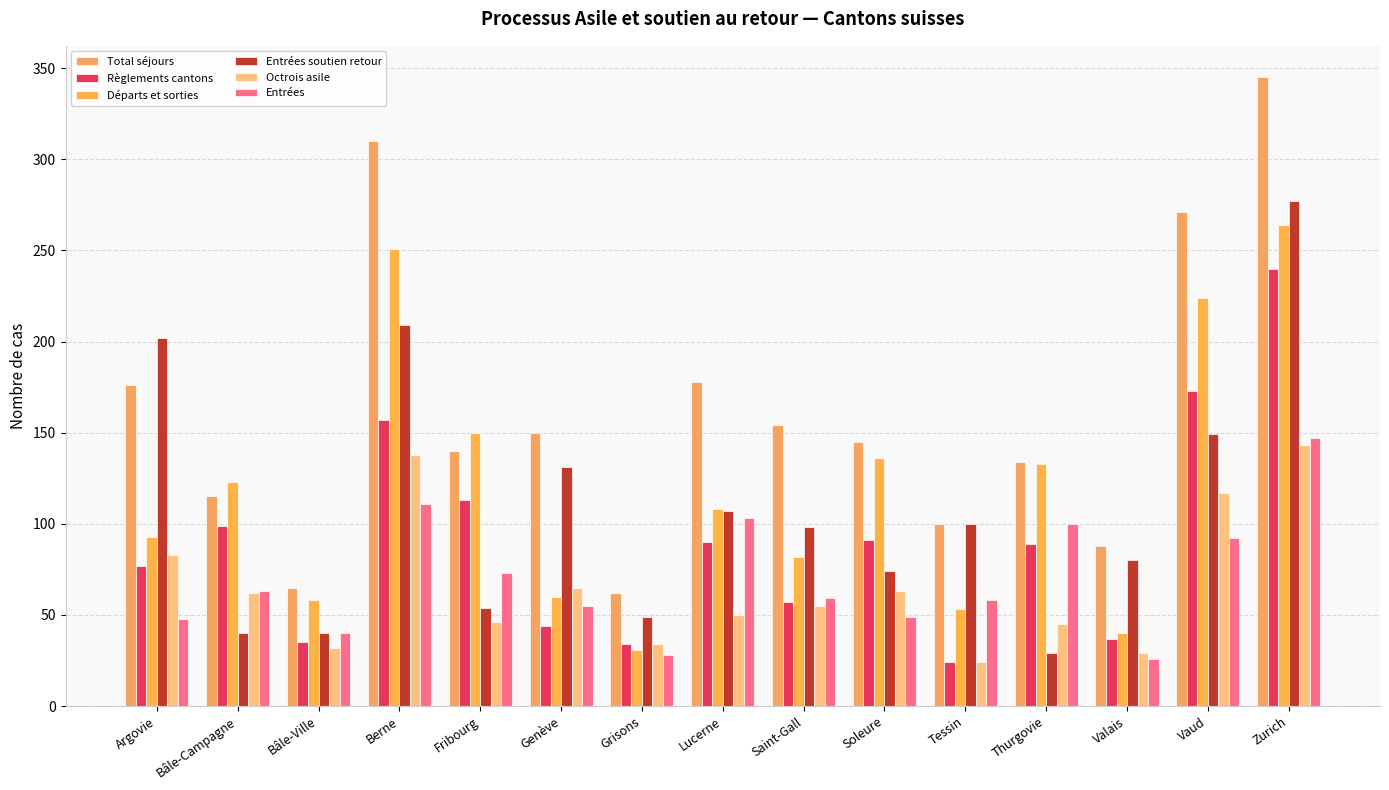

Rank the series at Berne from lowest to highest value.

Entrées, Octrois asile, Règlements cantons, Entrées soutien retour, Départs et sorties, Total séjours